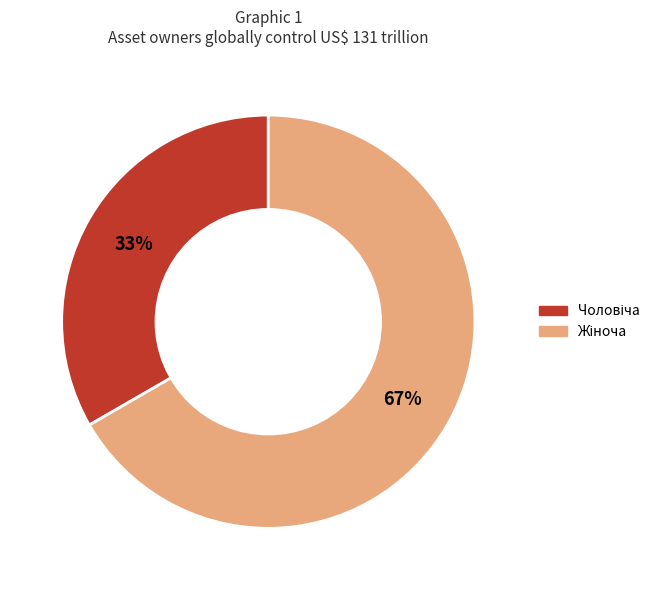

To the nearest percent, what is the average slice percentage?

50%